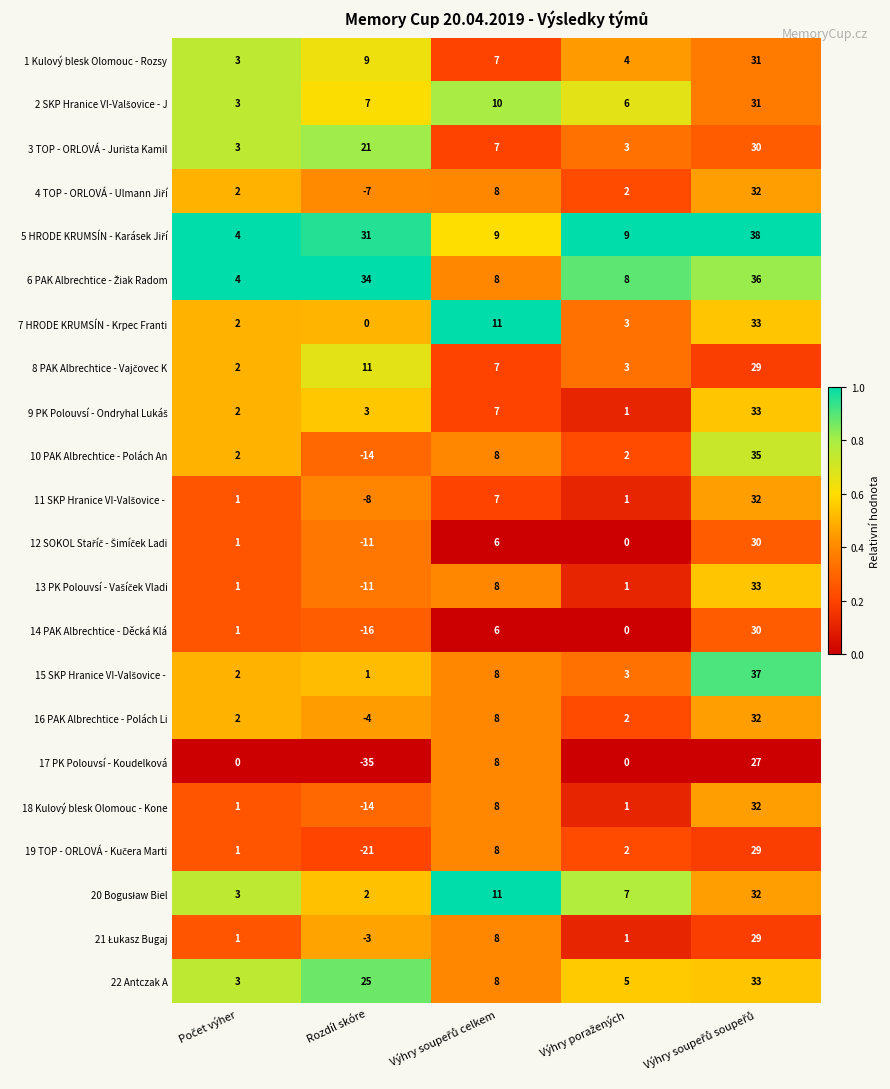

True or false: 22 Antczak A has a value of 25 at Rozdíl skóre.

True